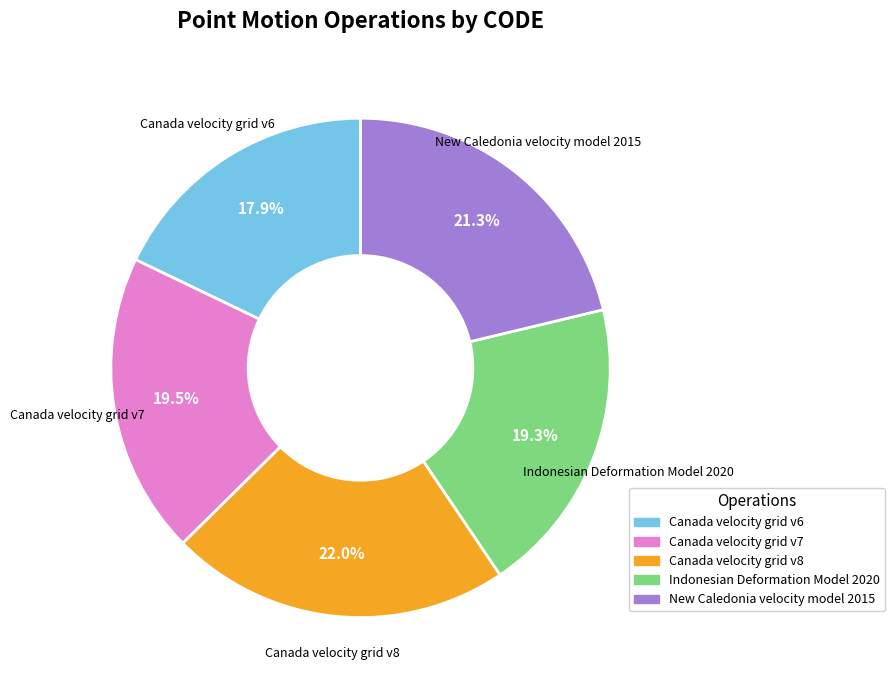

Is there a majority slice in this chart?

No